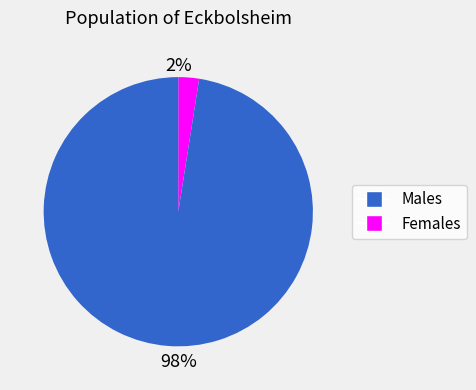

Does any single category account for the majority?

Yes